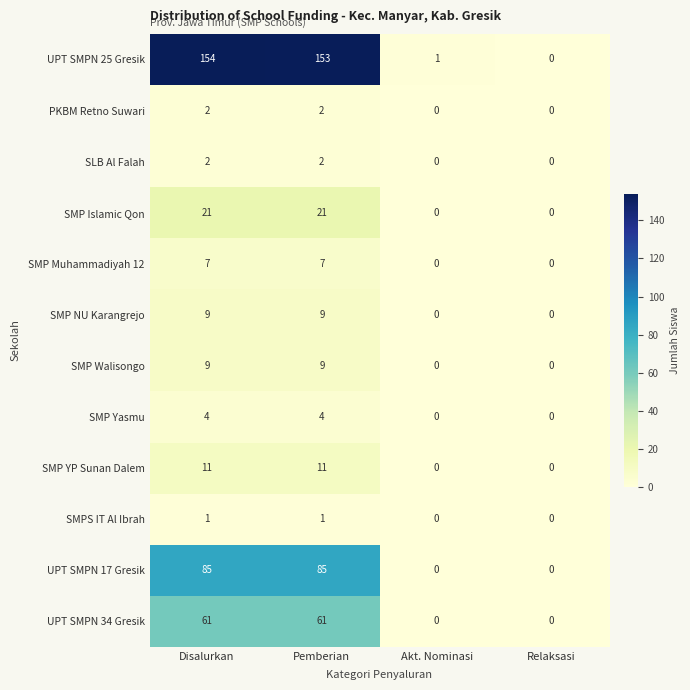

What is the highest value of the SMP Walisongo series?

9